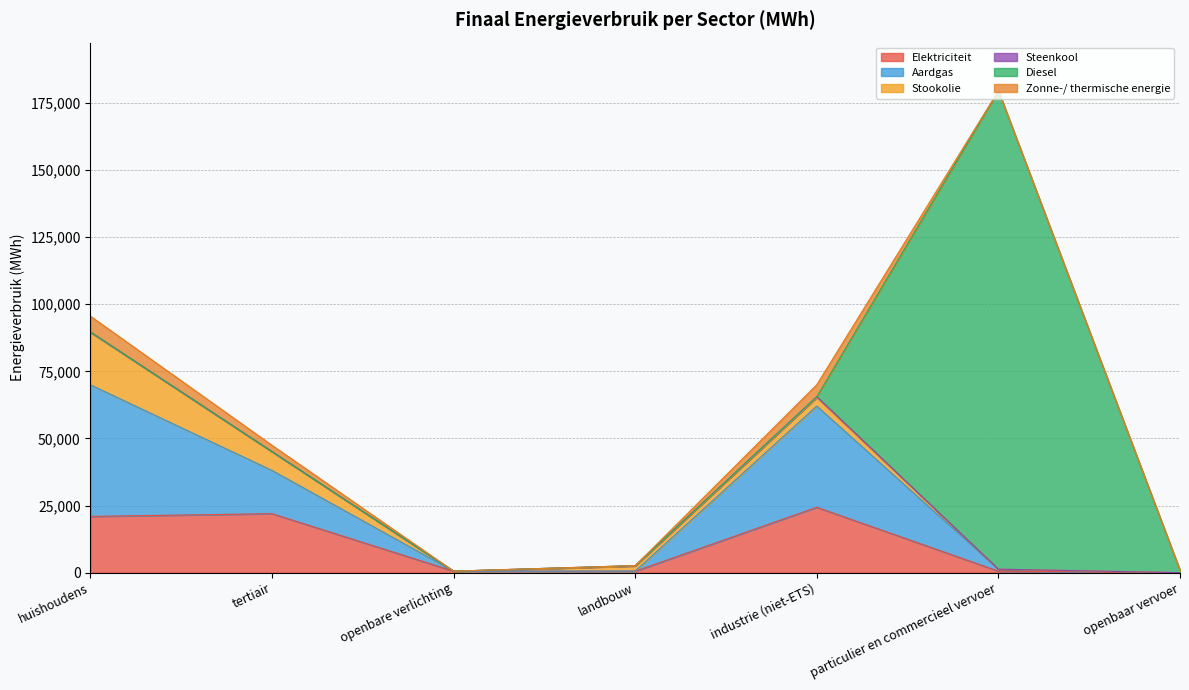

What is the maximum value for Elektriciteit?

24361.7